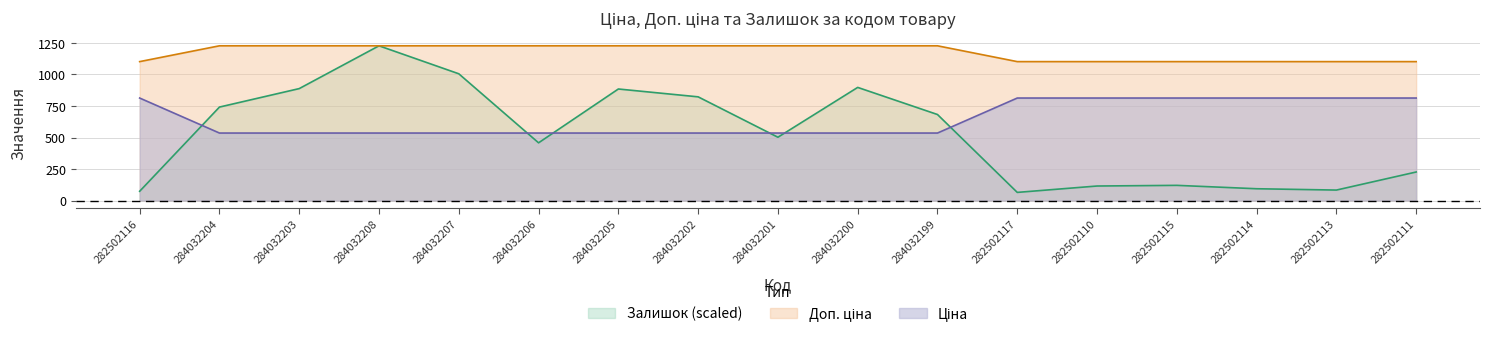

What are all the series names shown in the legend?

Ціна, Доп. ціна, Залишок